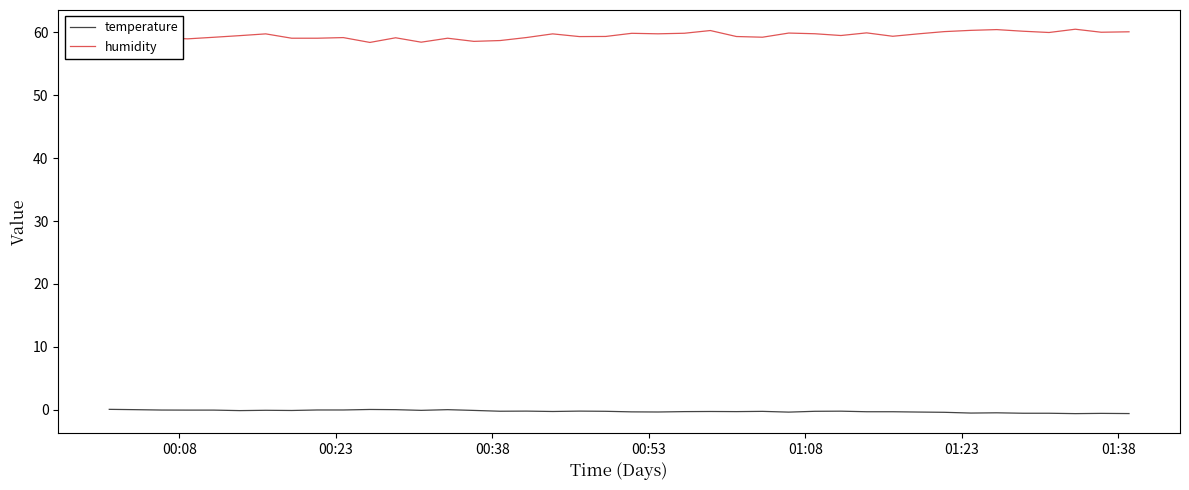

What is the maximum value for humidity?

60.5